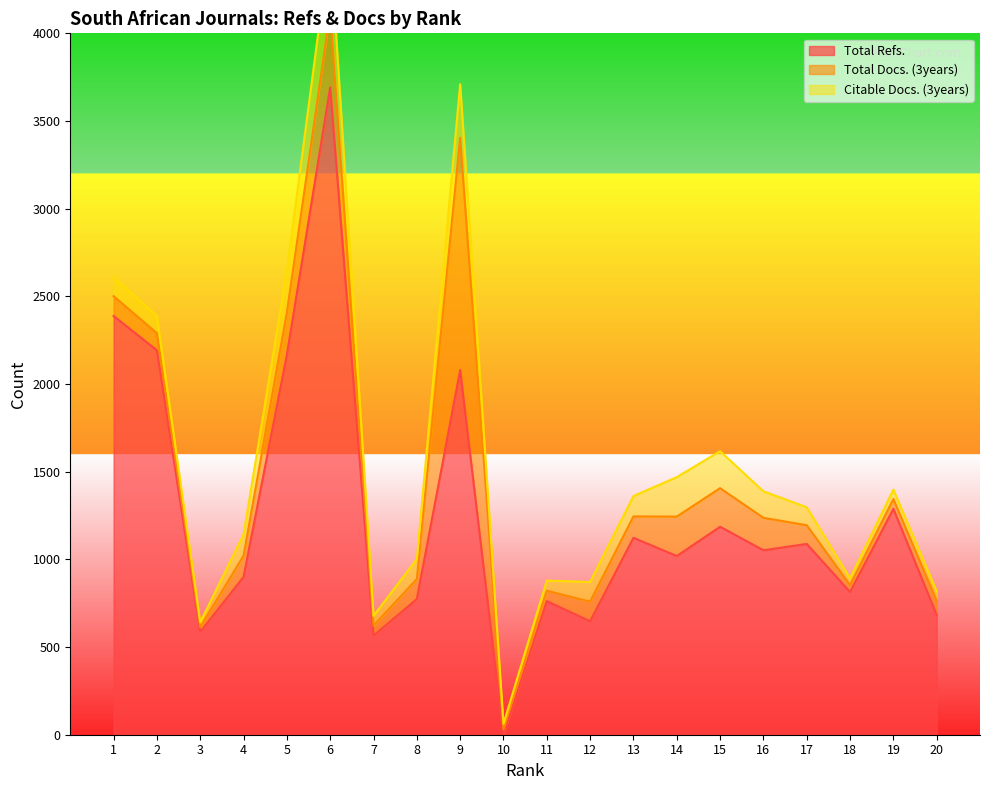

Reading right to left, what are all the values shown in this chart?

Total Refs.: 20=683	19=1288	18=814	17=1088	16=1052	15=1186	14=1019	13=1123	12=647	11=762	10=0	9=2079	8=774	7=565	6=3692	5=2166	4=900	3=586	2=2192	1=2388
Total Docs. (3years): 20=81	19=56	18=39	17=107	16=185	15=220	14=225	13=122	12=112	11=59	10=31	9=1326	8=114	7=57	6=431	5=242	4=121	3=28	2=98	1=113
Citable Docs. (3years): 20=54	19=54	18=39	17=102	16=151	15=211	14=225	13=116	12=112	11=58	10=31	9=305	8=114	7=56	6=396	5=238	4=121	3=27	2=98	1=110